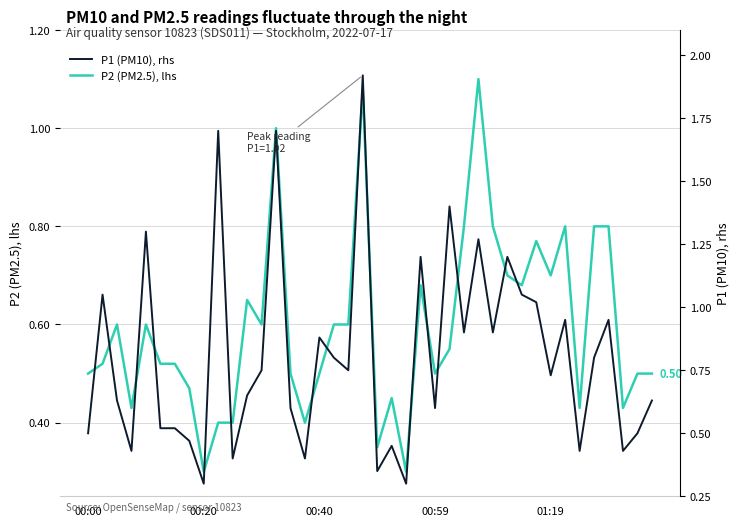

Which series changed the most between 32 and 34?

P1 (PM10), rhs